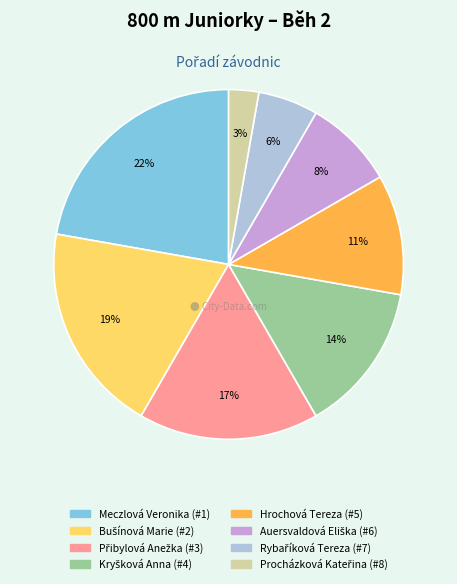

What percentage is the Hrochová Tereza slice, to the nearest percent?

11%